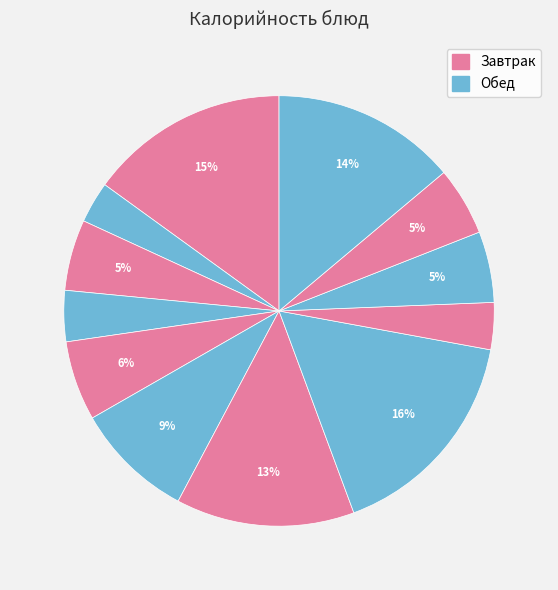

To the nearest percent, what is the difference between the largest and smallest slice percentages?

13%